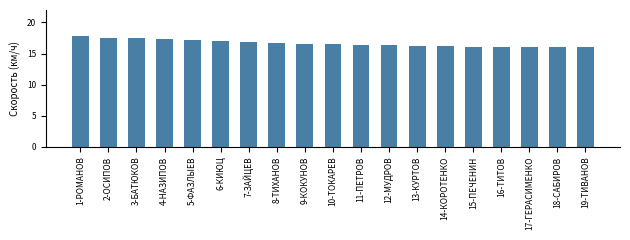

What is the greatest value displayed?

17.9